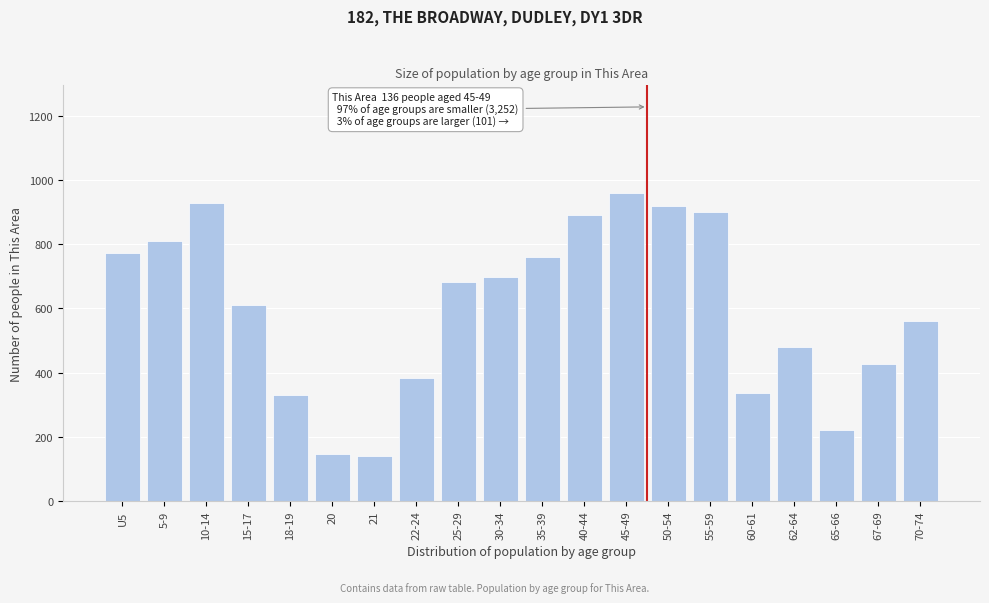

True or false: the data shows 683 at 25-29.

True